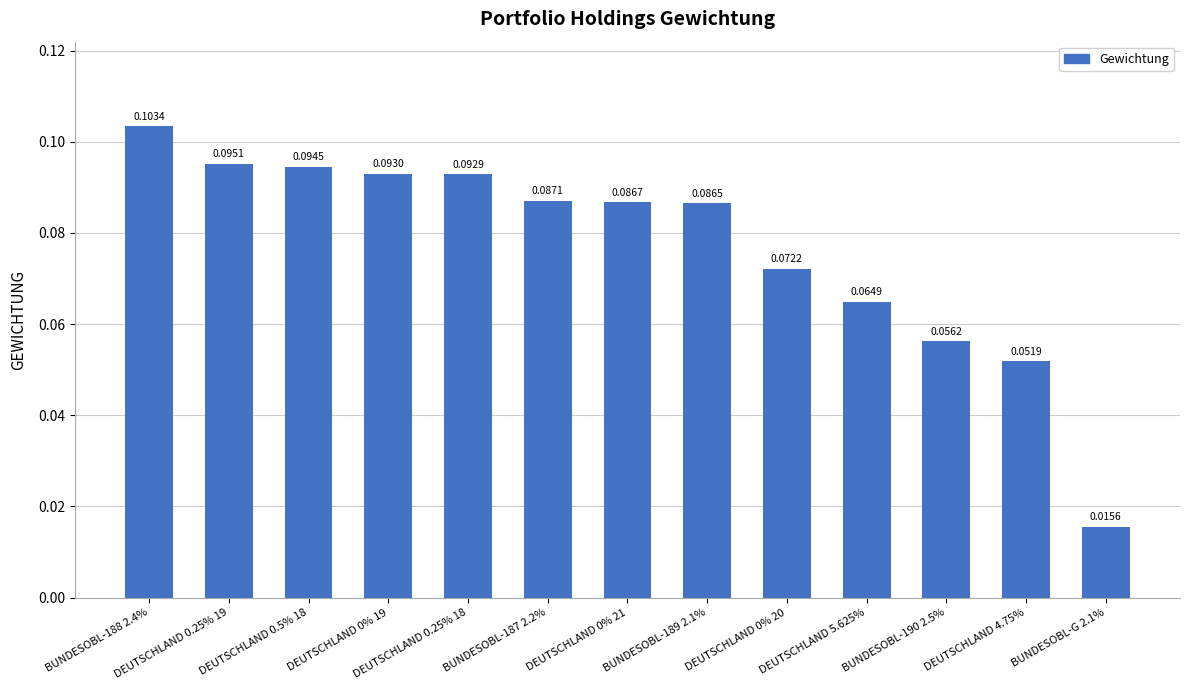

What is the sum of all values?

1.0